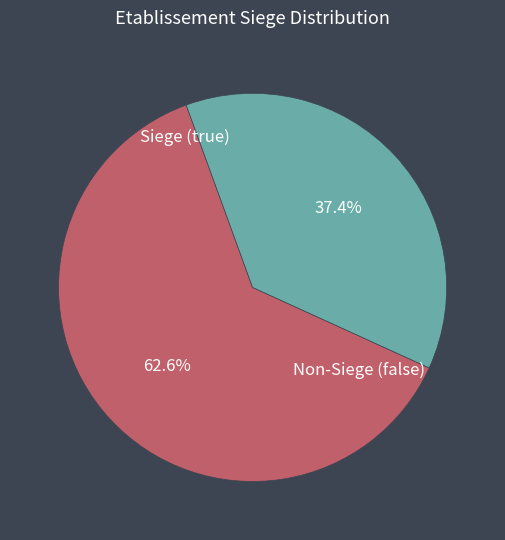

Does any single category account for the majority?

Yes